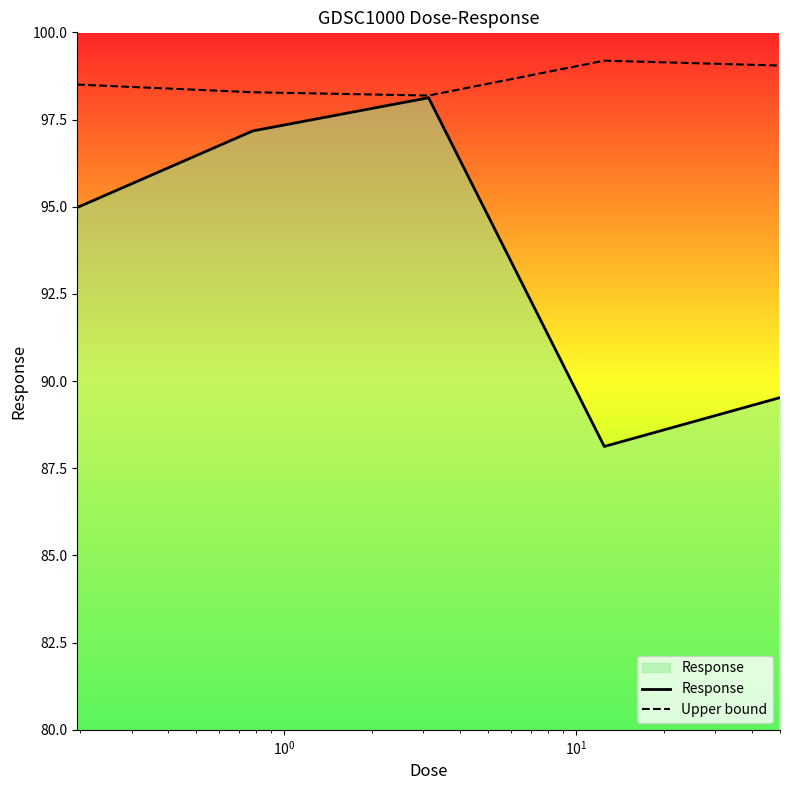

What is the greatest value displayed?

99.2